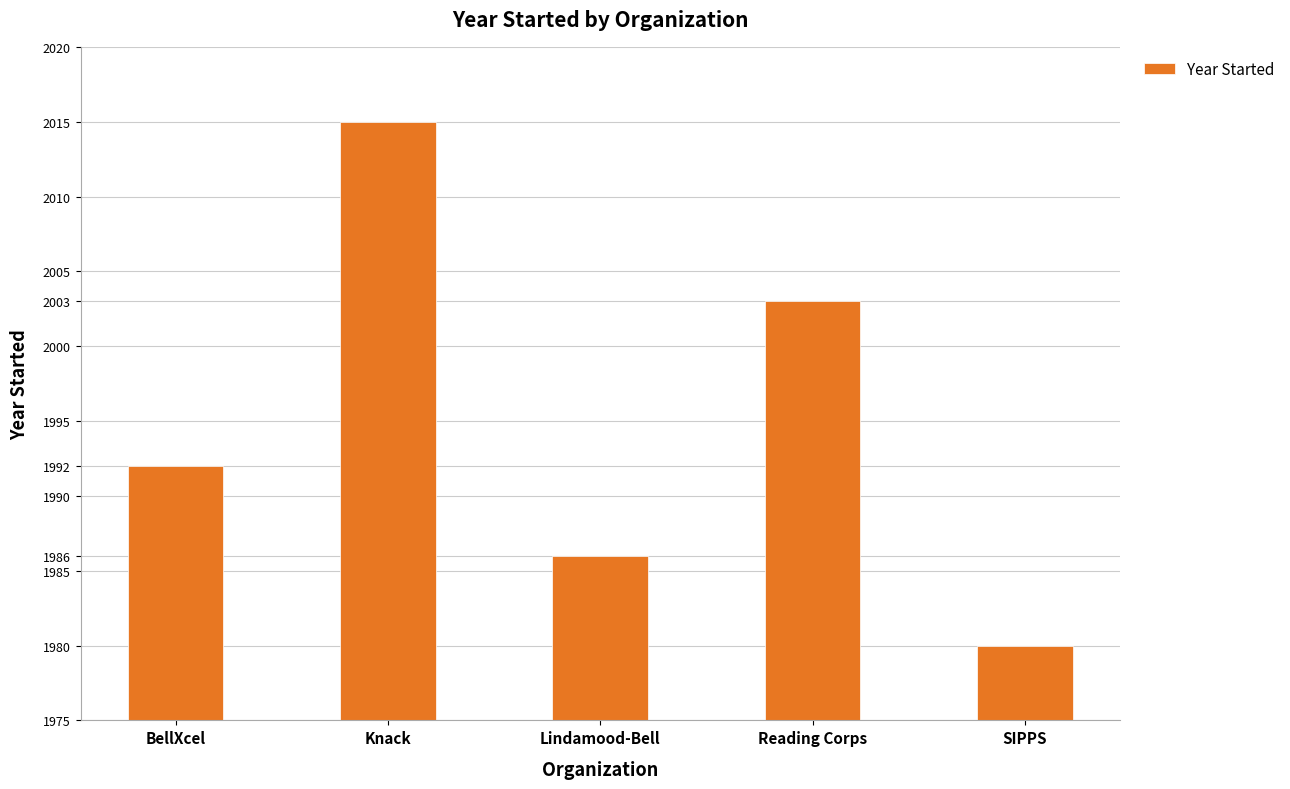

Which label corresponds to the smallest value in the chart?

SIPPS